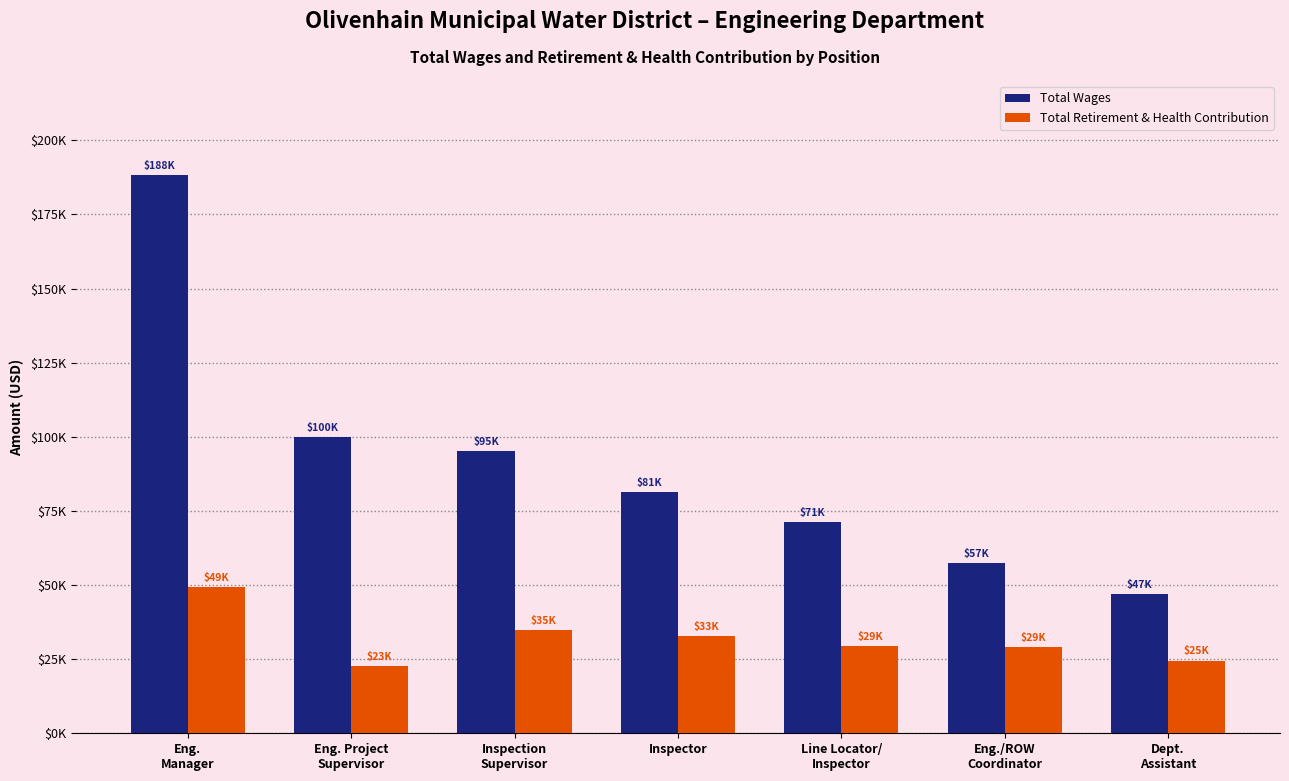

At which label is Total Wages closest to 117527?

Eng. Project
Supervisor